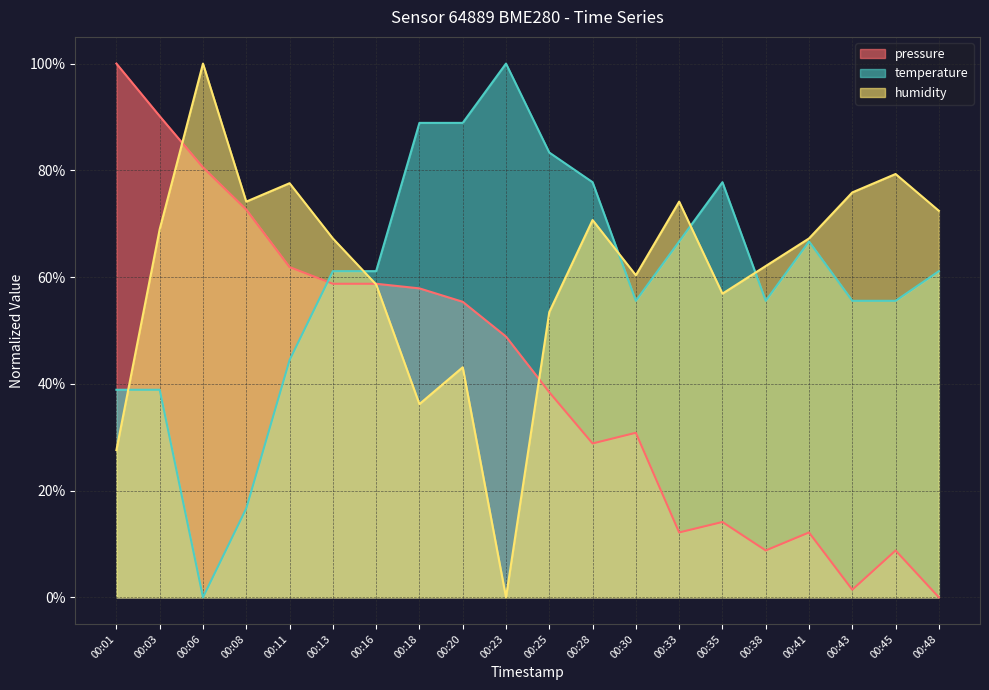

Is the value of pressure at 00:35 greater than the value of humidity at 00:23?

Yes